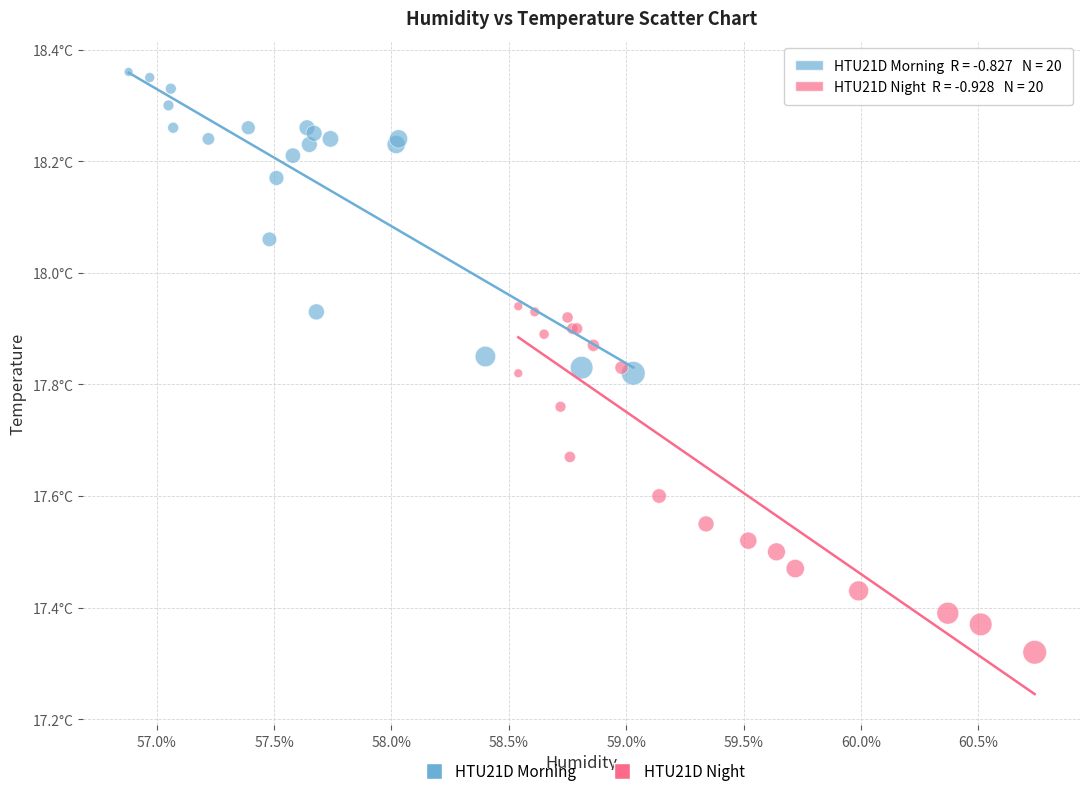

Which series contains the highest Y value?

HTU21D Morning